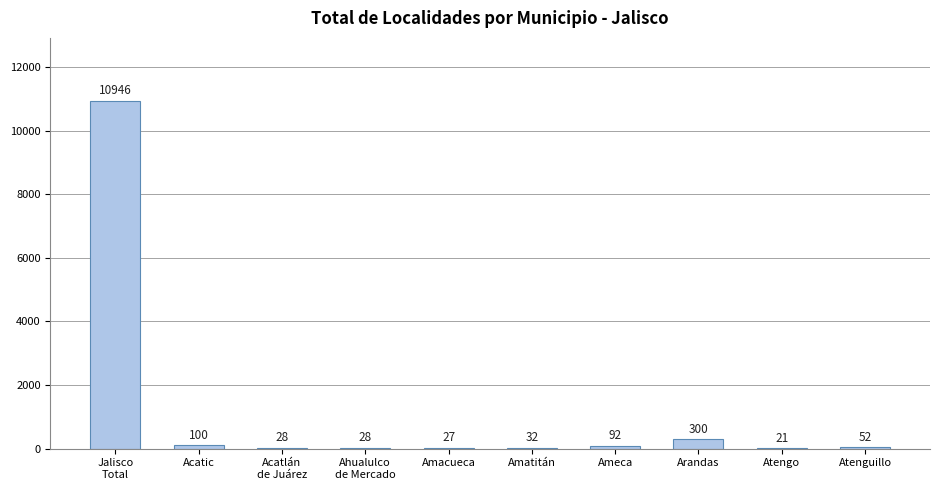

At which label is the value closest to 5483?

Arandas